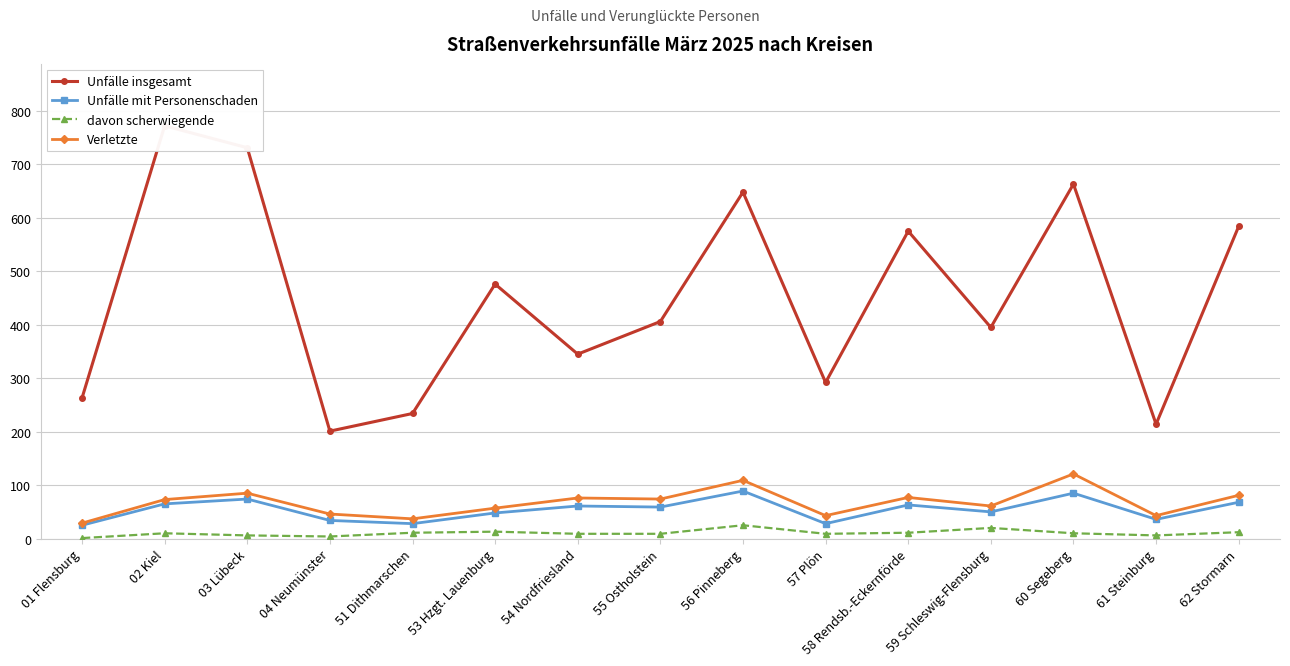

The value of Unfälle insgesamt at 59 Schleswig-Flensburg is 554. True or false?

False